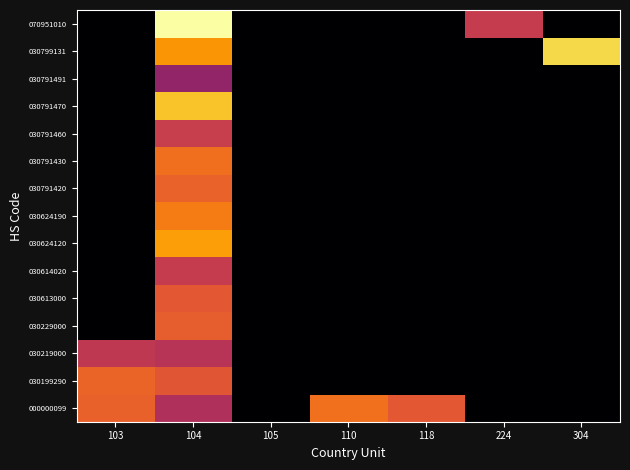

Reading left to right, list all the values displayed in this chart.

000000099: 103=8.9	104=6.5	105=0.0	110=9.5	118=8.6	224=0.0	304=0.0
030199290: 103=9.0	104=8.5	105=0.0	110=0.0	118=0.0	224=0.0	304=0.0
030219000: 103=7.0	104=6.7	105=0.0	110=0.0	118=0.0	224=0.0	304=0.0
030229000: 103=0.0	104=8.8	105=0.0	110=0.0	118=0.0	224=0.0	304=0.0
030613000: 103=0.0	104=8.6	105=0.0	110=0.0	118=0.0	224=0.0	304=0.0
030614020: 103=0.0	104=7.2	105=0.0	110=0.0	118=0.0	224=0.0	304=0.0
030624120: 103=0.0	104=10.9	105=0.0	110=0.0	118=0.0	224=0.0	304=0.0
030624190: 103=0.0	104=9.9	105=0.0	110=0.0	118=0.0	224=0.0	304=0.0
030791420: 103=0.0	104=9.0	105=0.0	110=0.0	118=0.0	224=0.0	304=0.0
030791430: 103=0.0	104=9.4	105=0.0	110=0.0	118=0.0	224=0.0	304=0.0
030791460: 103=0.0	104=7.4	105=0.0	110=0.0	118=0.0	224=0.0	304=0.0
030791470: 103=0.0	104=11.9	105=0.0	110=0.0	118=0.0	224=0.0	304=0.0
030791491: 103=0.0	104=5.5	105=0.0	110=0.0	118=0.0	224=0.0	304=0.0
030799131: 103=0.0	104=10.6	105=0.0	110=0.0	118=0.0	224=0.0	304=12.5
070951010: 103=0.0	104=13.8	105=0.0	110=0.0	118=0.0	224=7.2	304=0.0